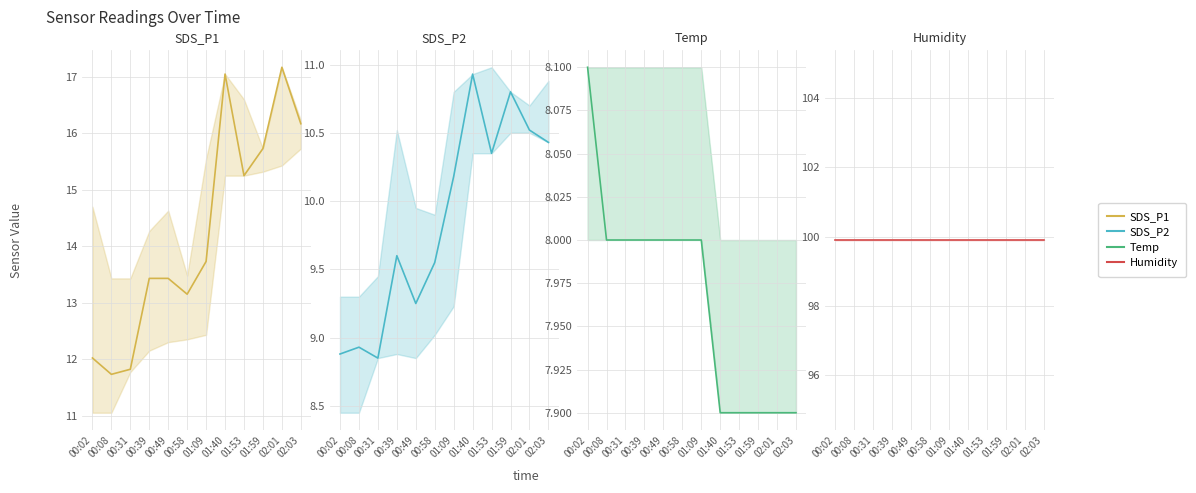

Rank the series at 01:53 from lowest to highest value.

Temp, SDS_P2, SDS_P1, Humidity